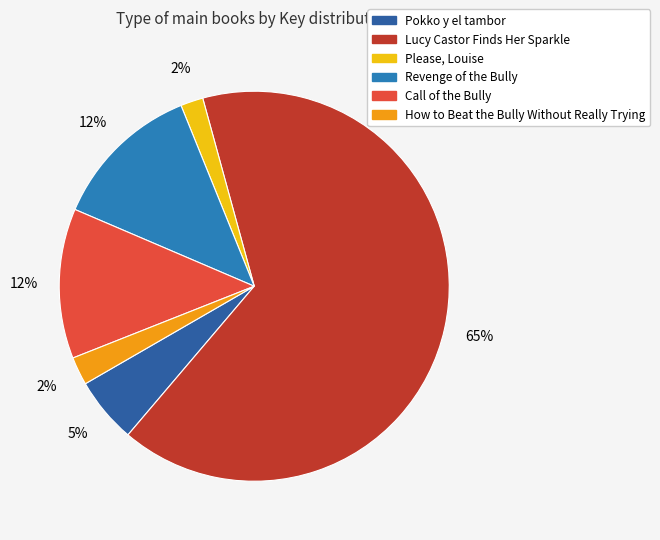

To the nearest percent, what percentage of the pie is Lucy Castor Finds Her Sparkle?

65%